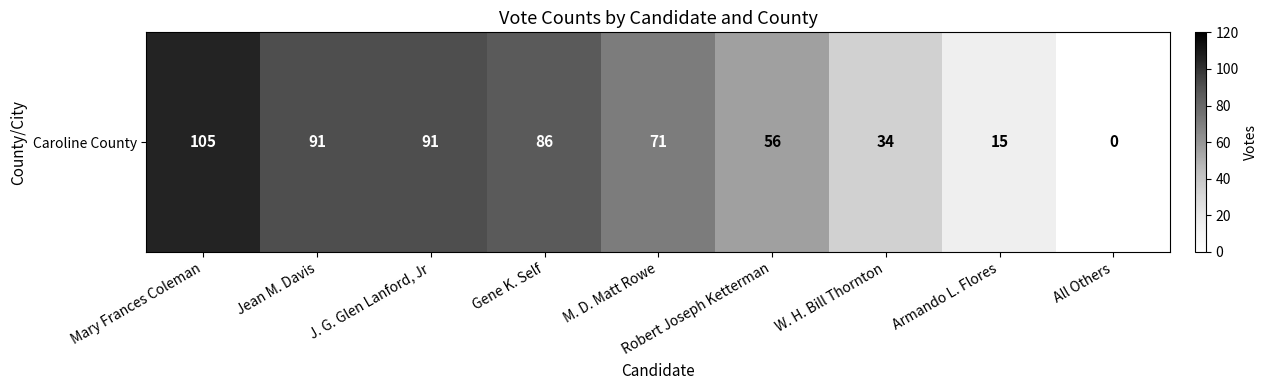

Which has a higher value, Robert Joseph Ketterman or All Others?

Robert Joseph Ketterman